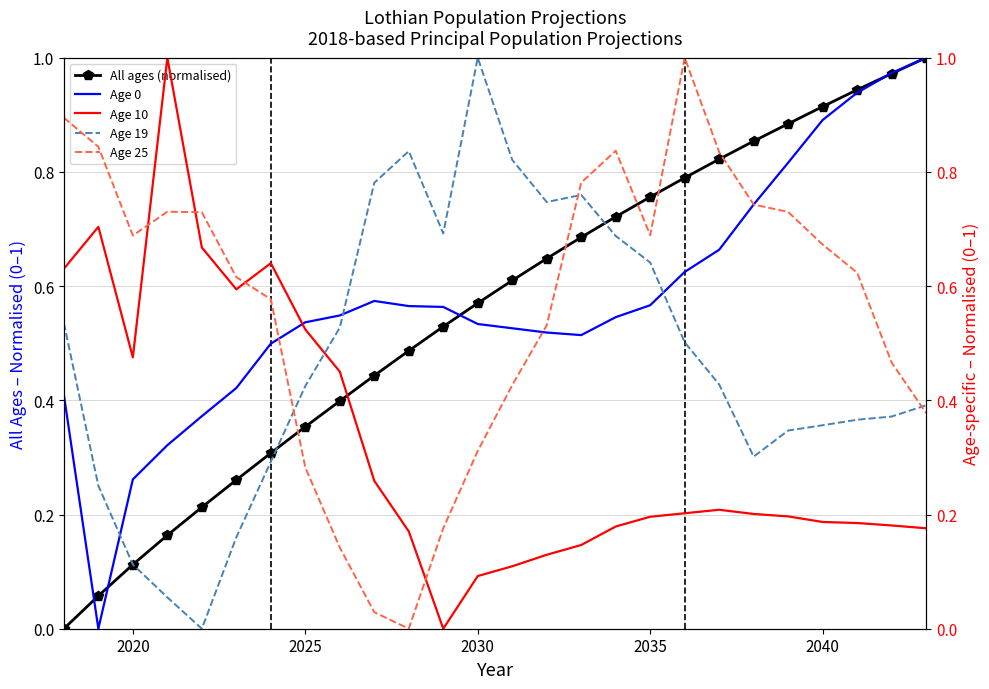

True or false: All ages (normalised) has more than 0 interior local peaks.

False